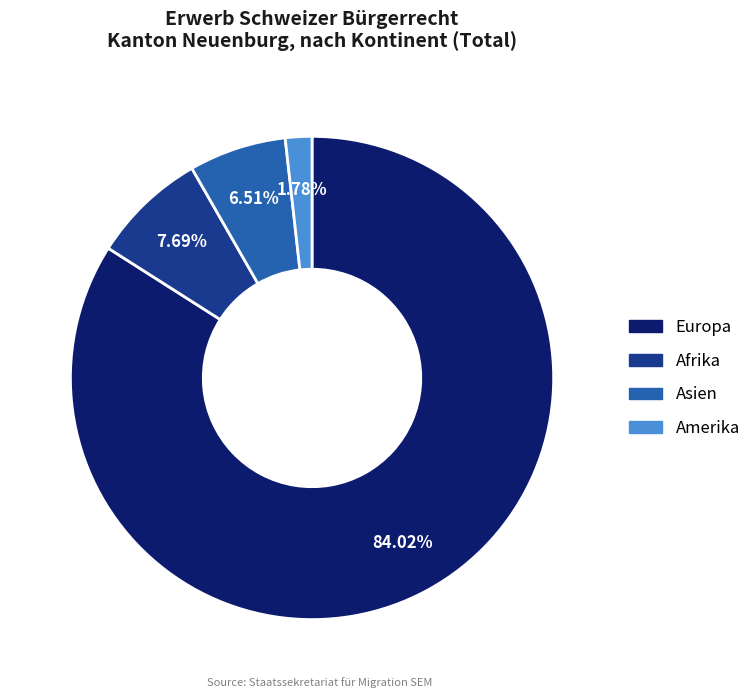

To the nearest percent, what portion does Asien represent?

7%